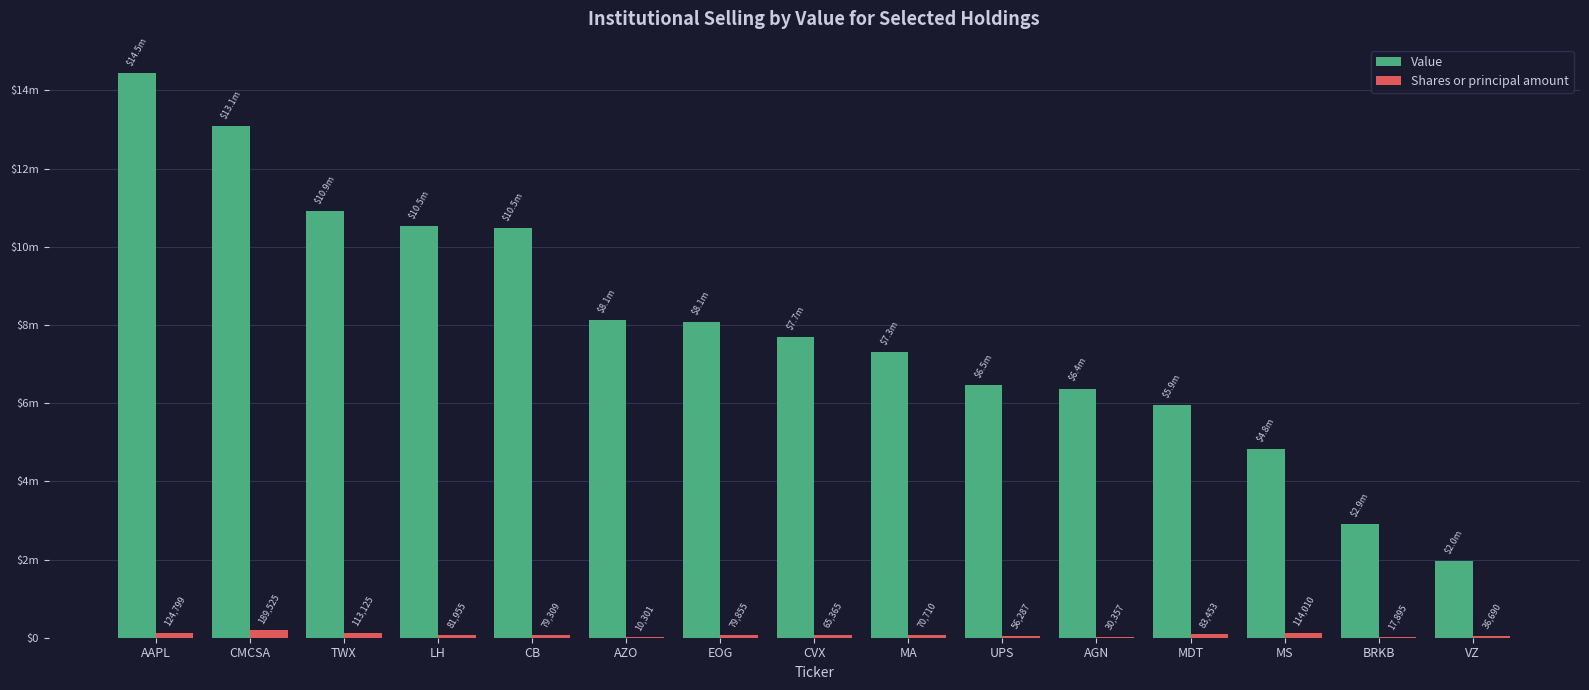

Are the bars horizontal?

No